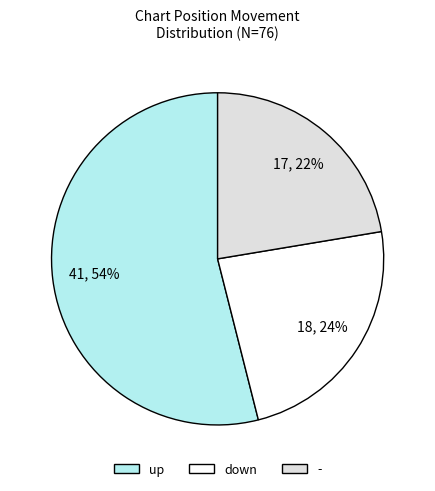

To the nearest percent, what is the difference between the largest and smallest slice percentages?

32%